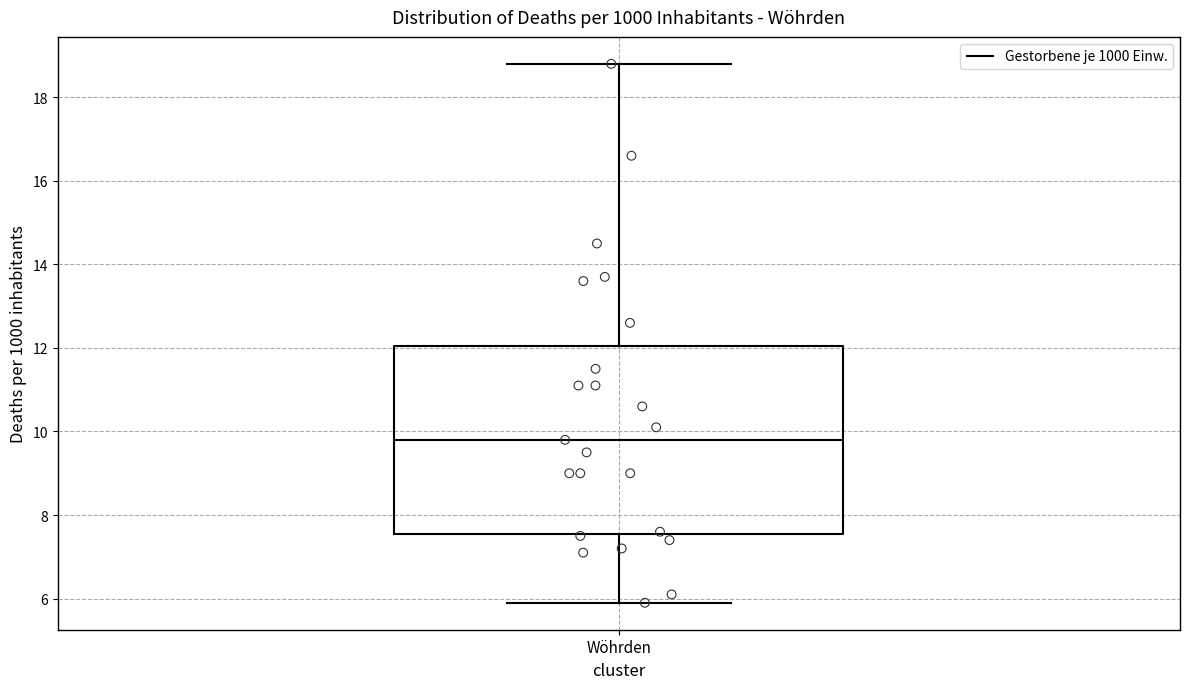

Read this box plot against the y-axis: the position of the median line, the range covered by the box, and the ends of both whiskers. The values are not printed on the chart, so give them approximately, as read against the axis.

median 9.8, box 7.6 to 12.0, whiskers 6.0 to 18.8